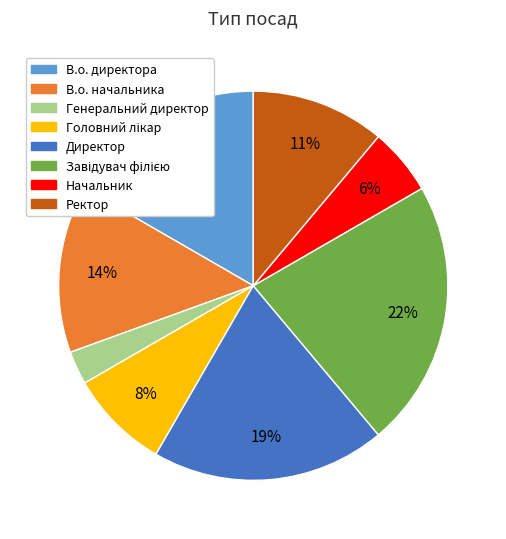

Approximately how many times larger is the value at Начальник compared to Генеральний директор?

2.0